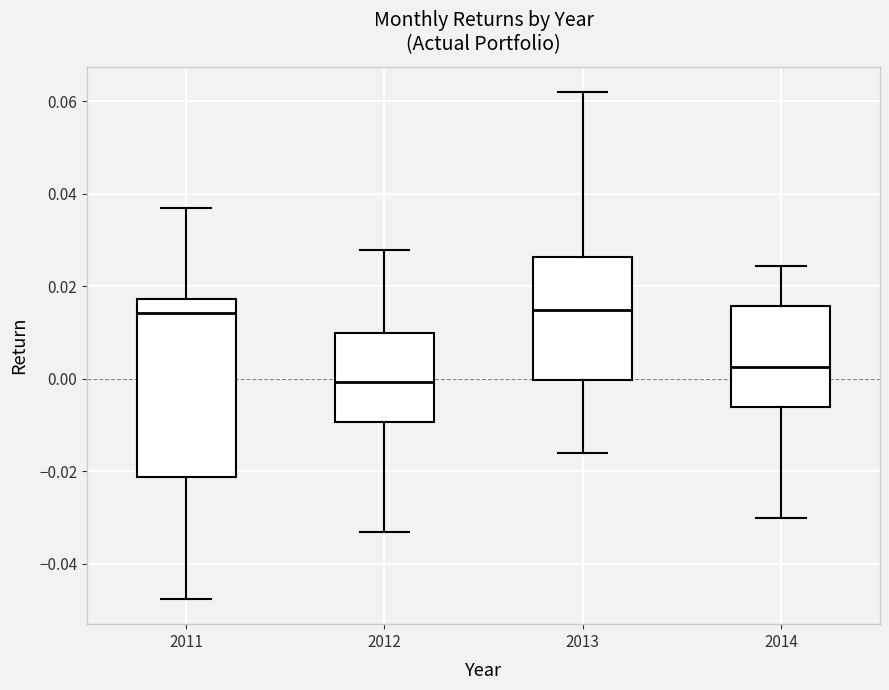

Where does the upper whisker of the box at x = 2013 end on the y-axis? The values are not printed on the chart, so give them approximately, as read against the axis.

0.062